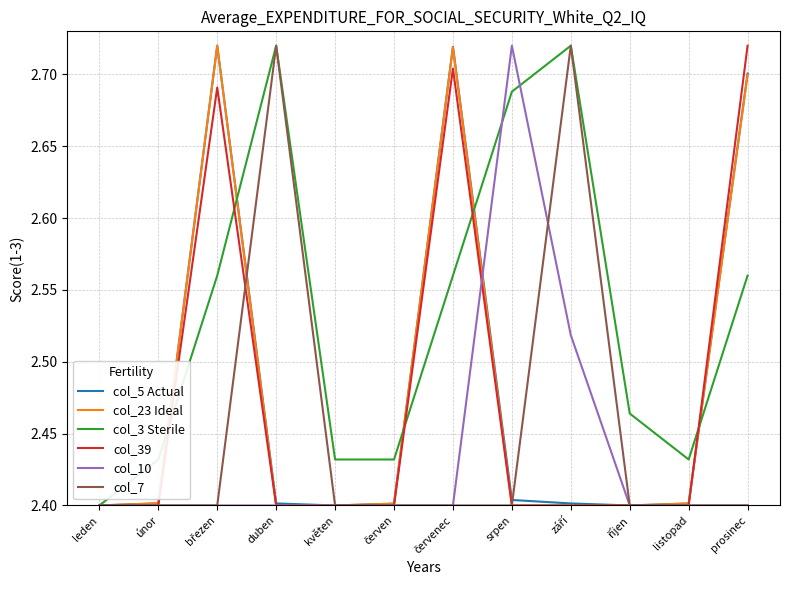

How many distinct data groups are displayed?

6